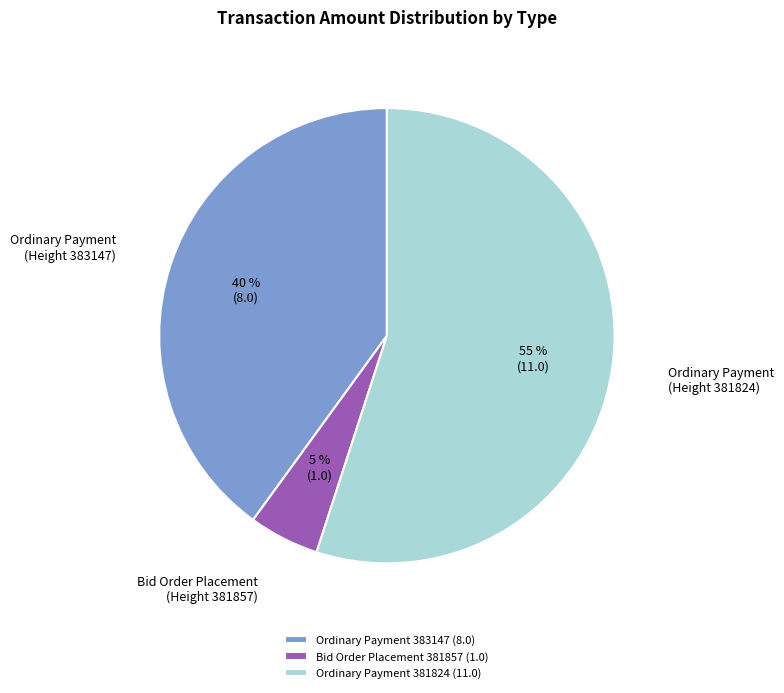

Which slice represents more than half of the pie?

Ordinary Payment 381824 (11.0)